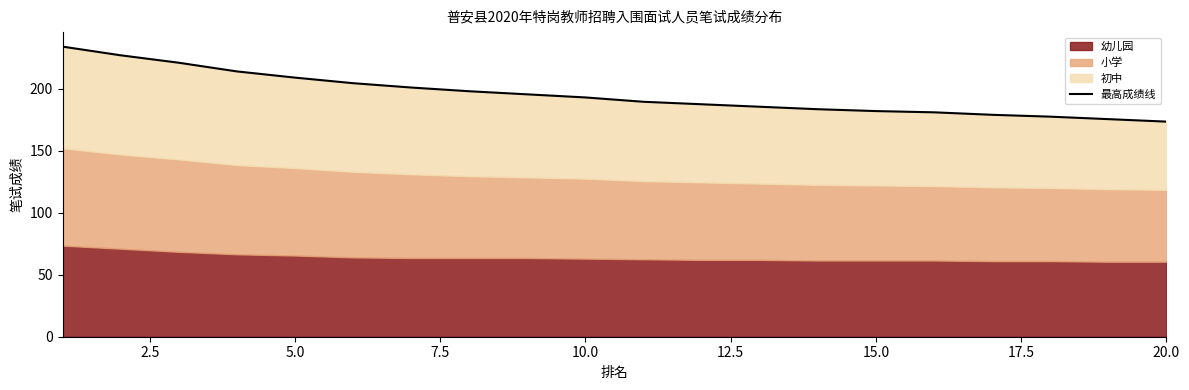

Which label corresponds to the smallest value in the chart?

20.0